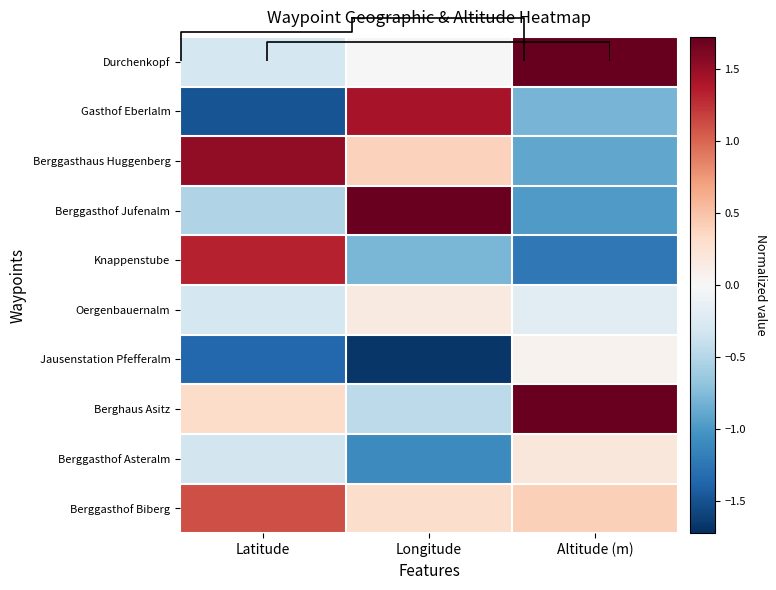

How many values in the Jausenstation Pfefferalm series exceed -1?

1